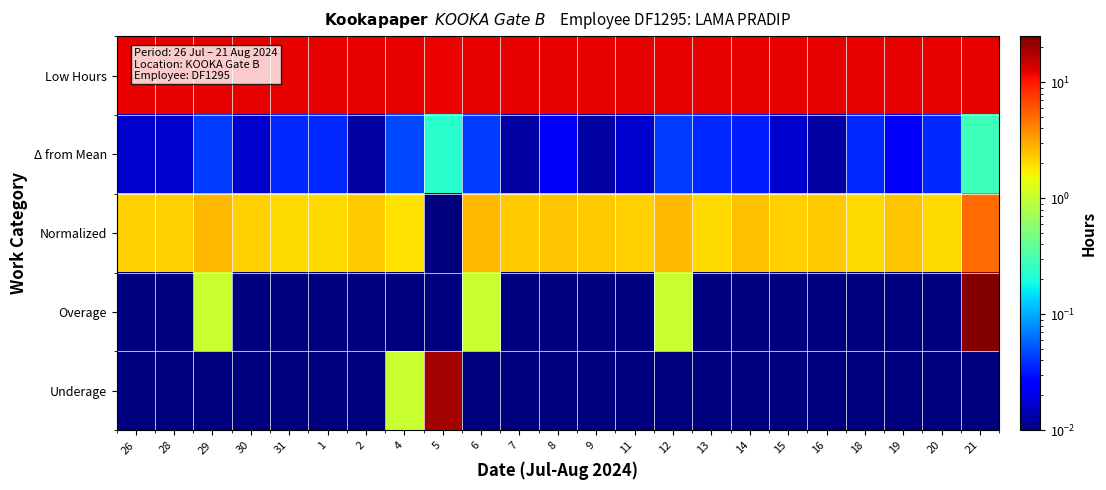

Count the number of data series in this chart.

5